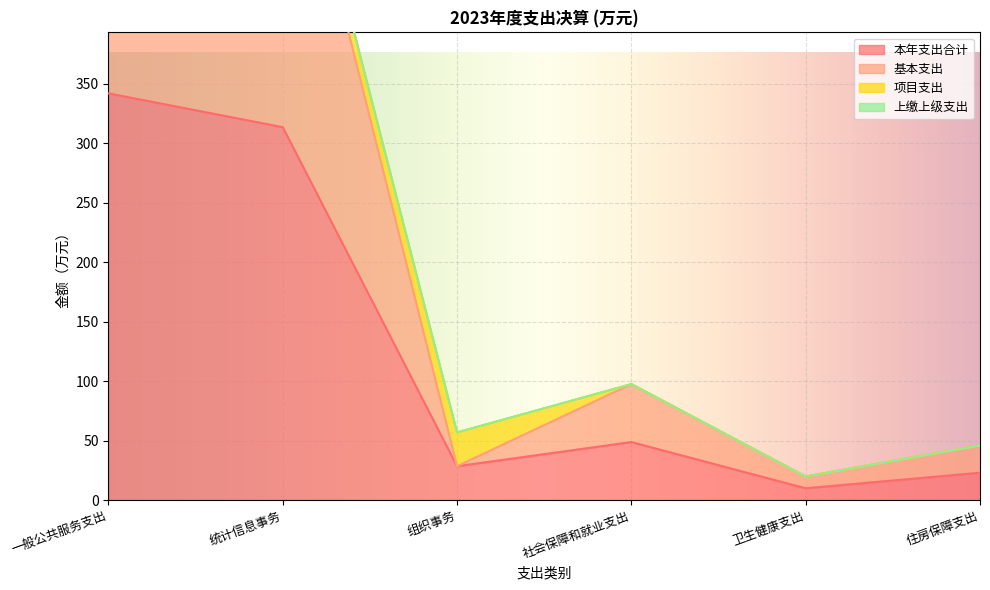

Is the value of 基本支出 at 组织事务 greater than the value of 本年支出合计 at 统计信息事务?

No